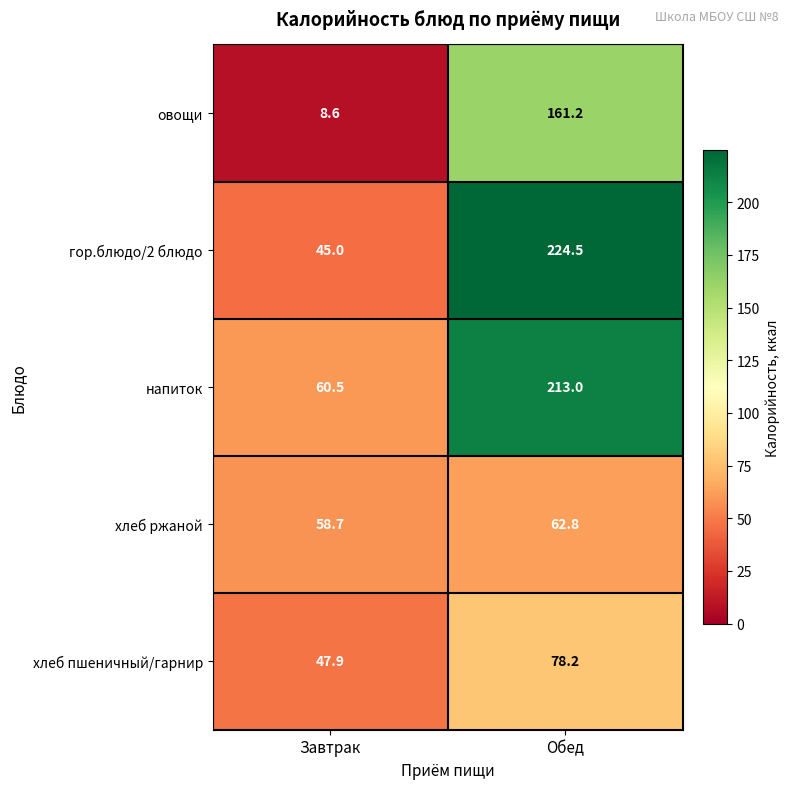

What is the sum of the овощи values at Завтрак and Обед?

169.8